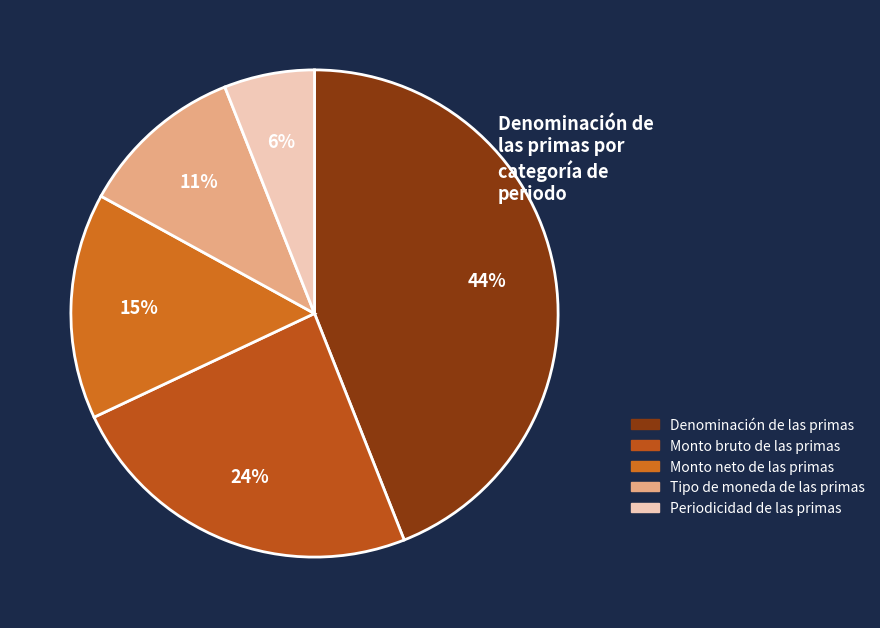

How many segments does this pie chart have?

5